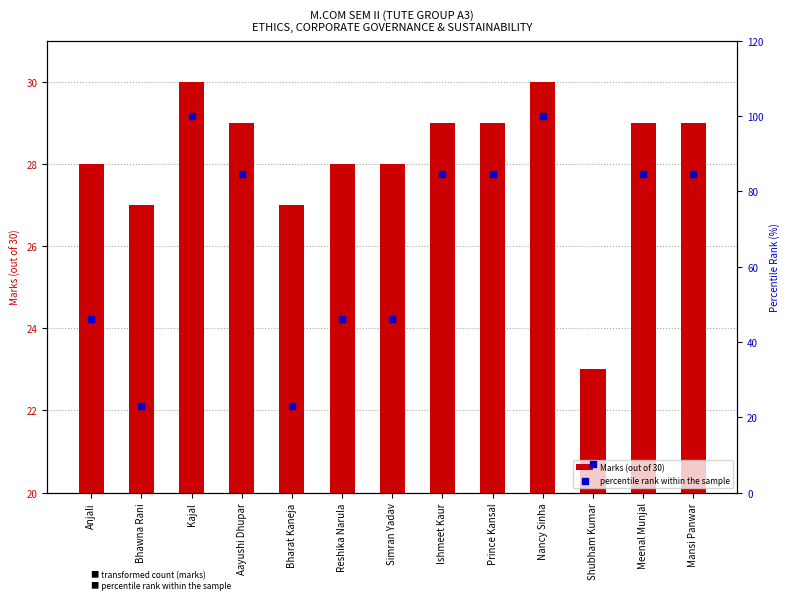

What are all the series names shown in the legend?

Marks (out of 30), percentile rank within the sample